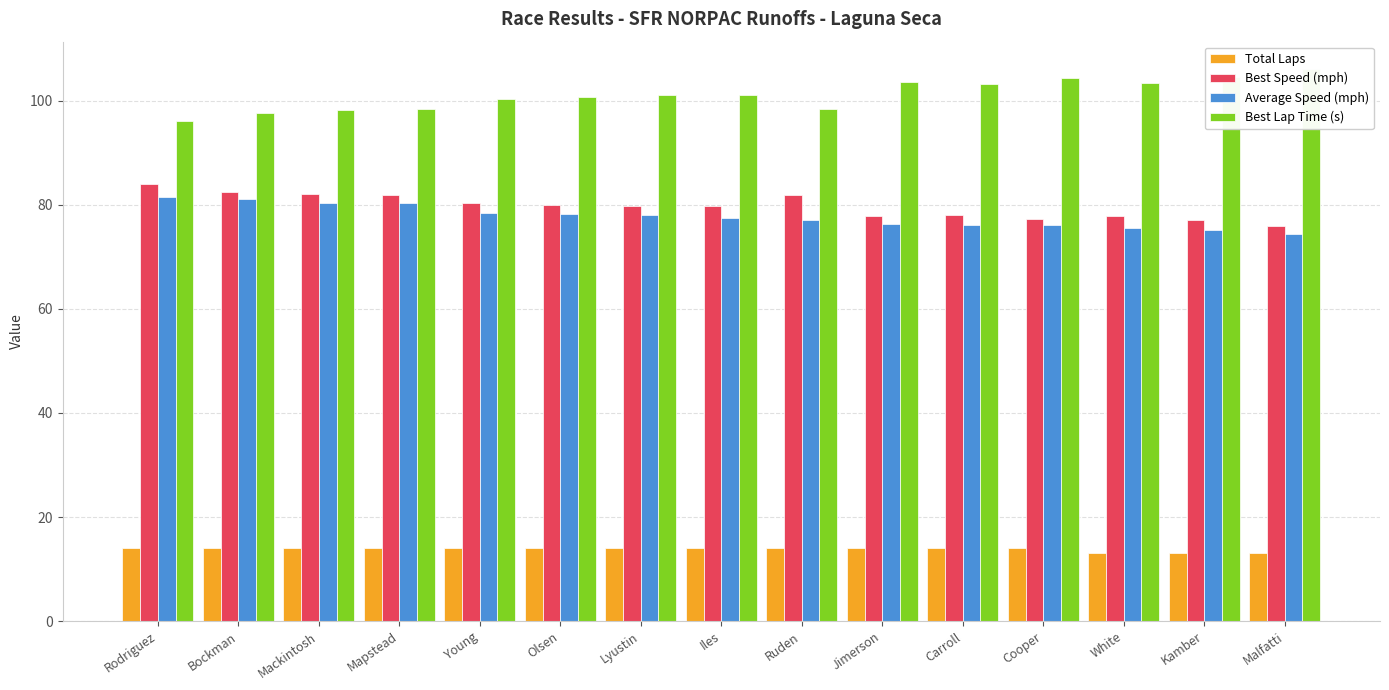

What position from the left is Ruden?

9